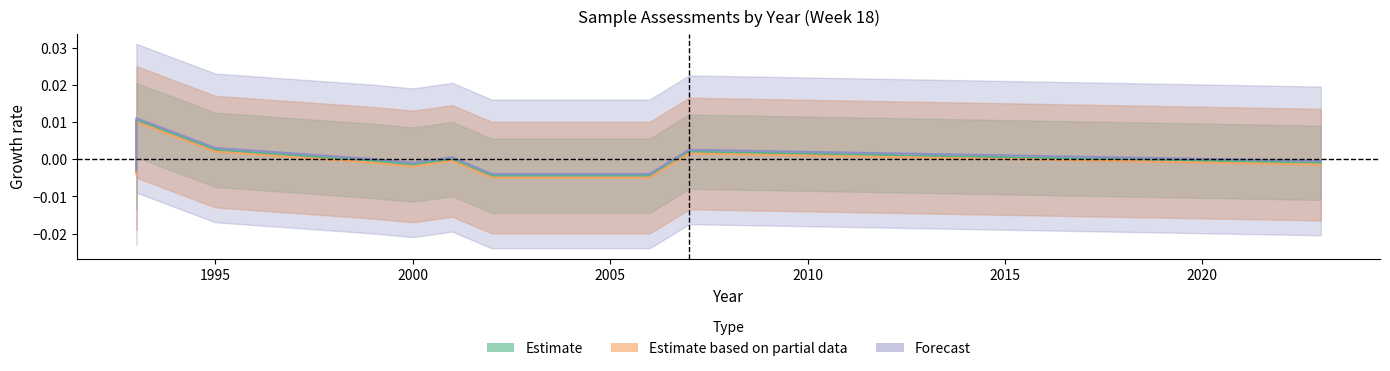

In Estimate, how many points are higher than both neighbors (excluding endpoints)?

3